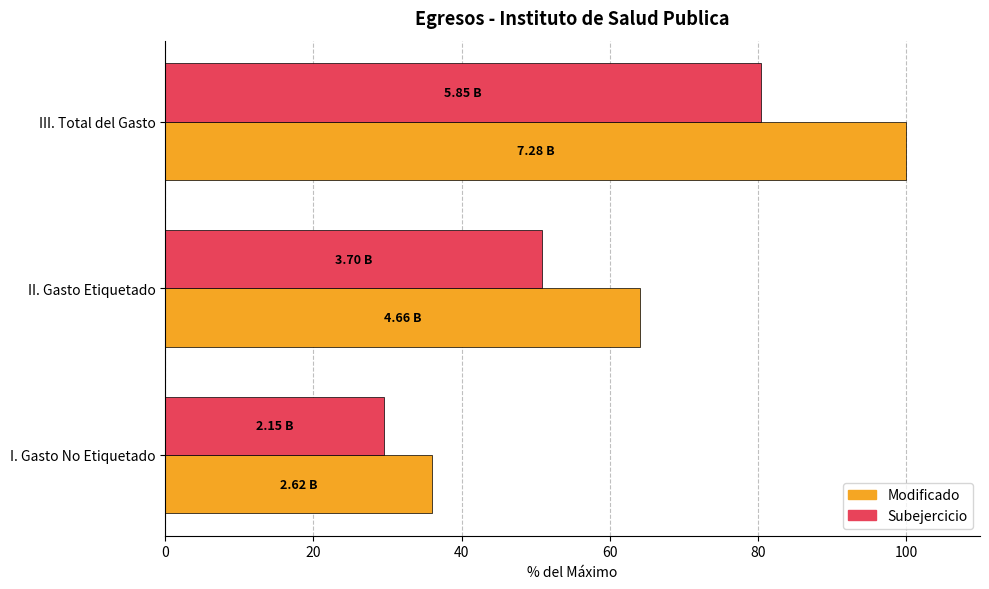

What is the spread (max minus min) of values at I. Gasto No Etiquetado?

6.4